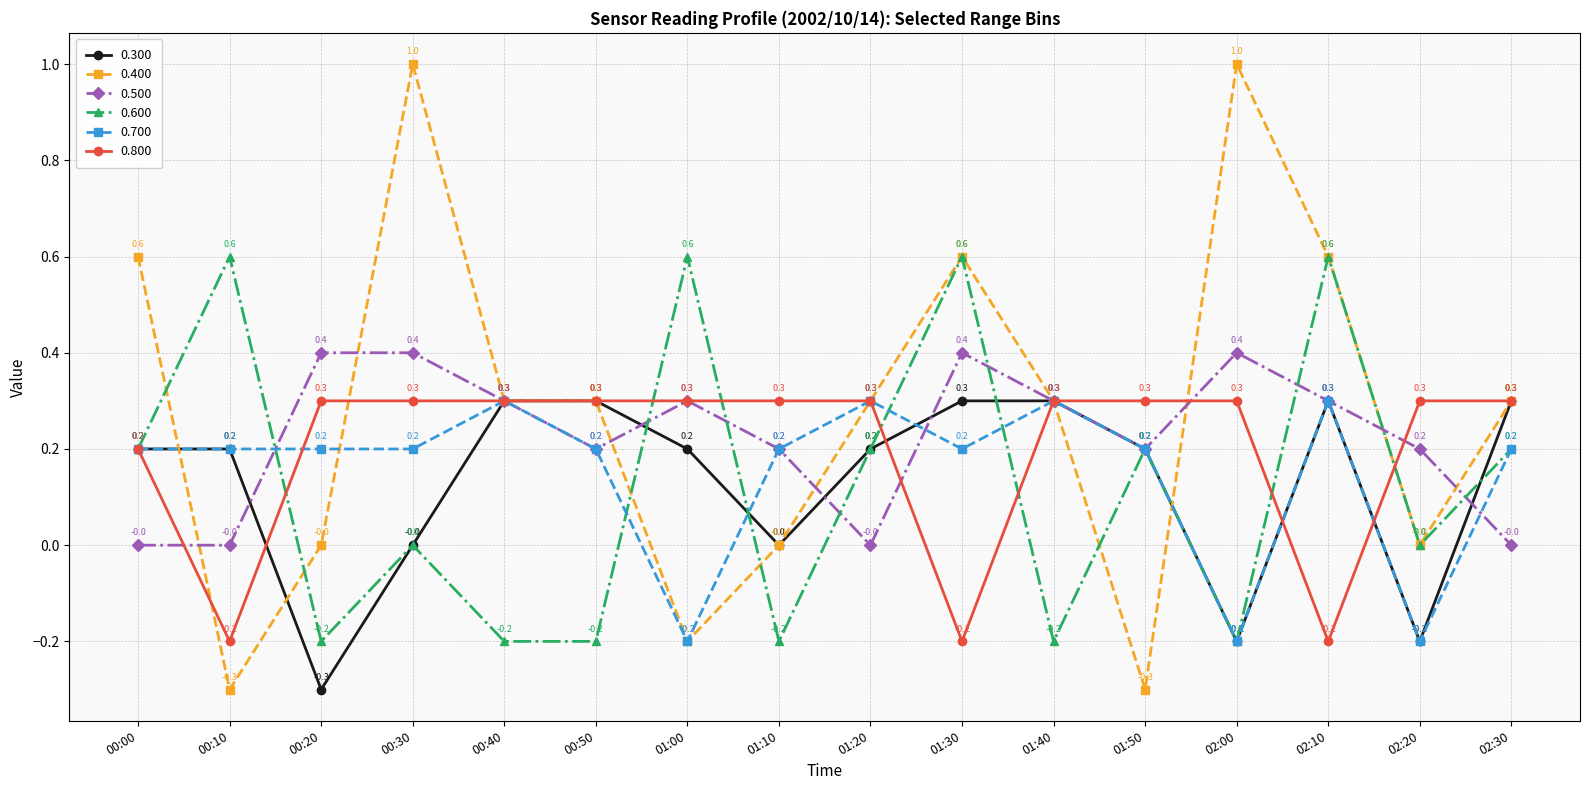

Which series has the largest total across all categories?

0.400